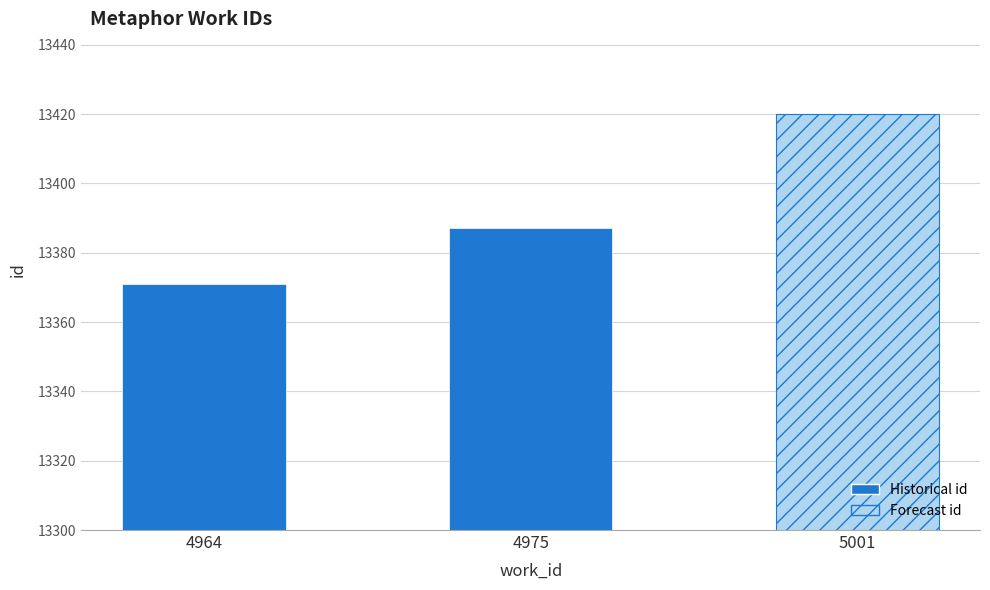

Which category has the lowest value across all series?

4964